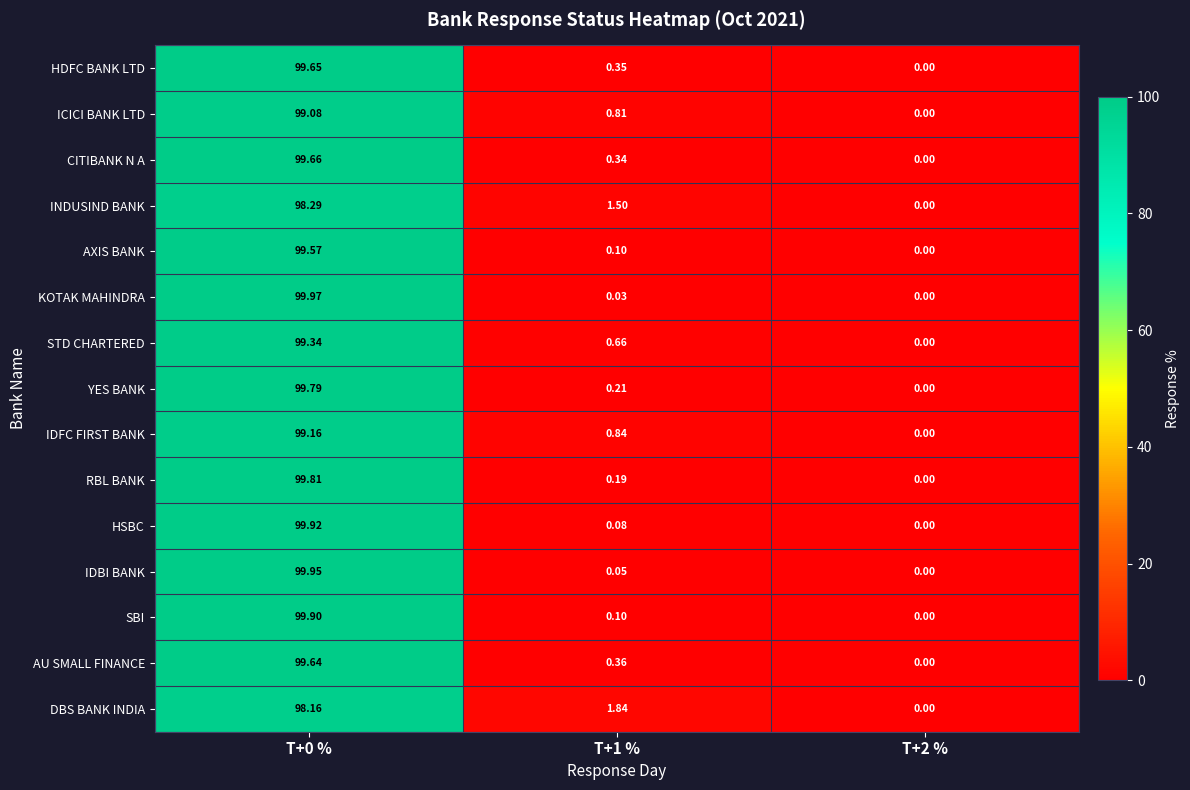

Which series has the largest range (max minus min)?

KOTAK MAHINDRA